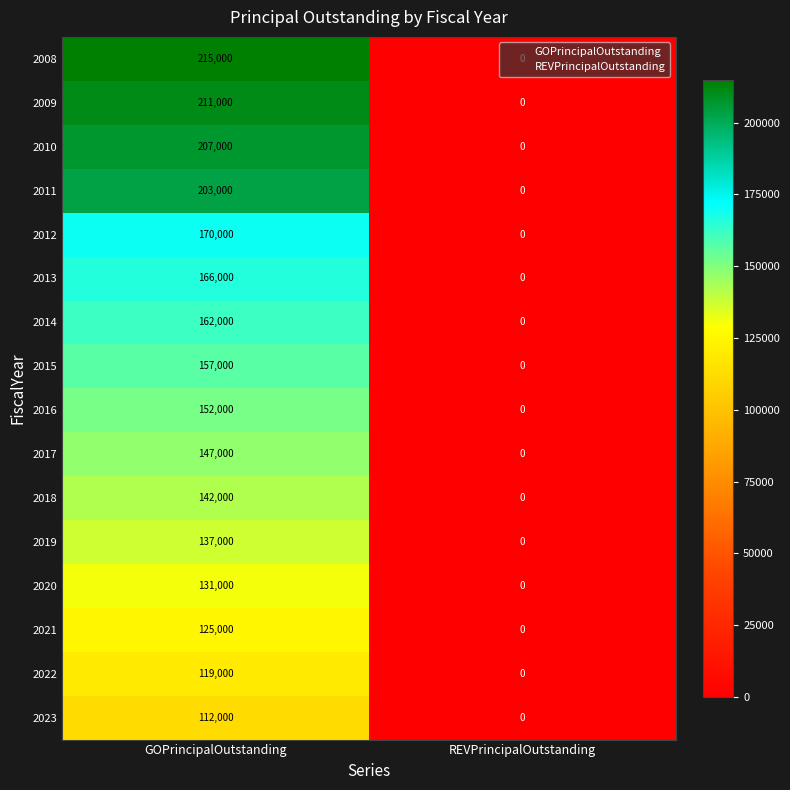

List the labels in order of 2009 value, largest first.

GOPrincipalOutstanding, REVPrincipalOutstanding